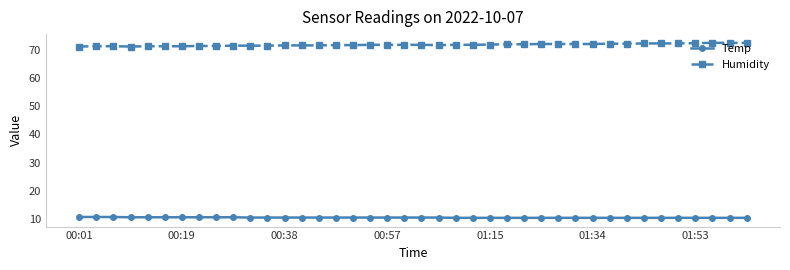

What is the value of the Temp point at the 34th from the left?

10.4